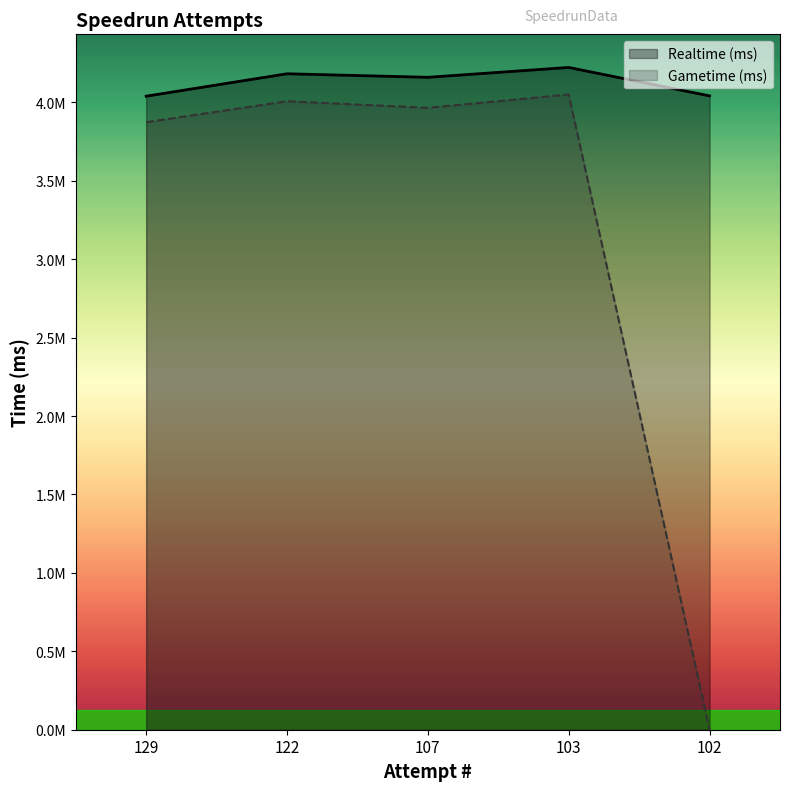

What is the maximum value for Gametime (ms)?

4049648